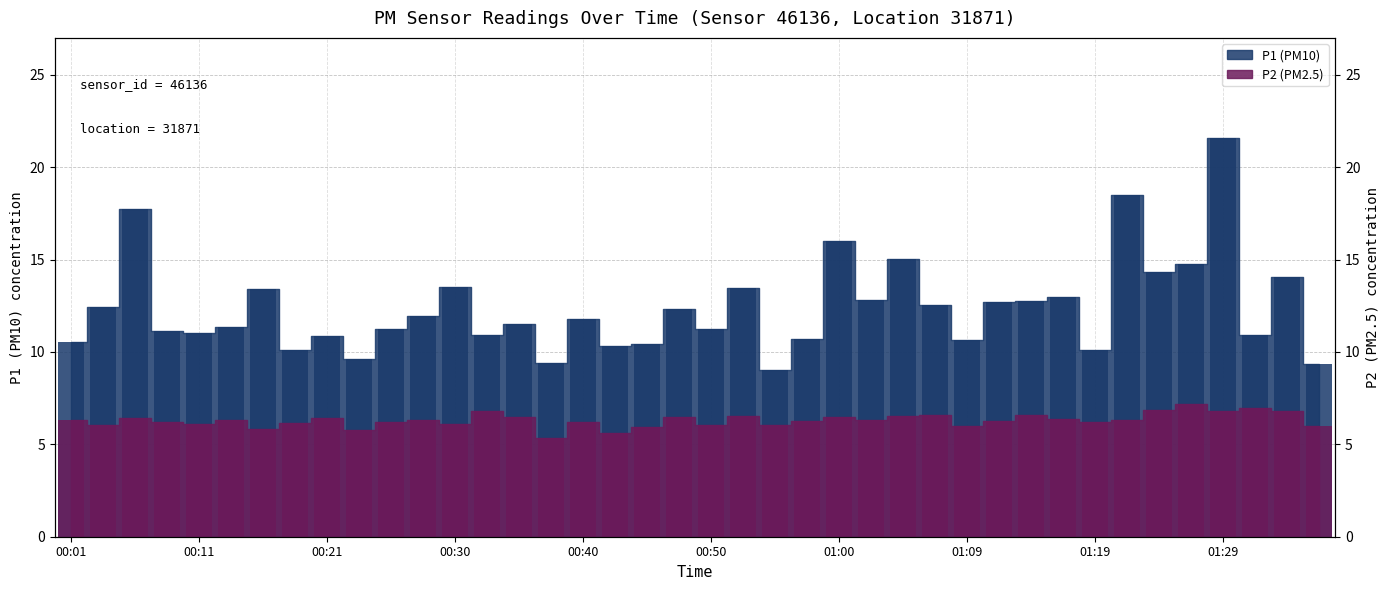

At which category does the chart reach its peak across all series?

01:29